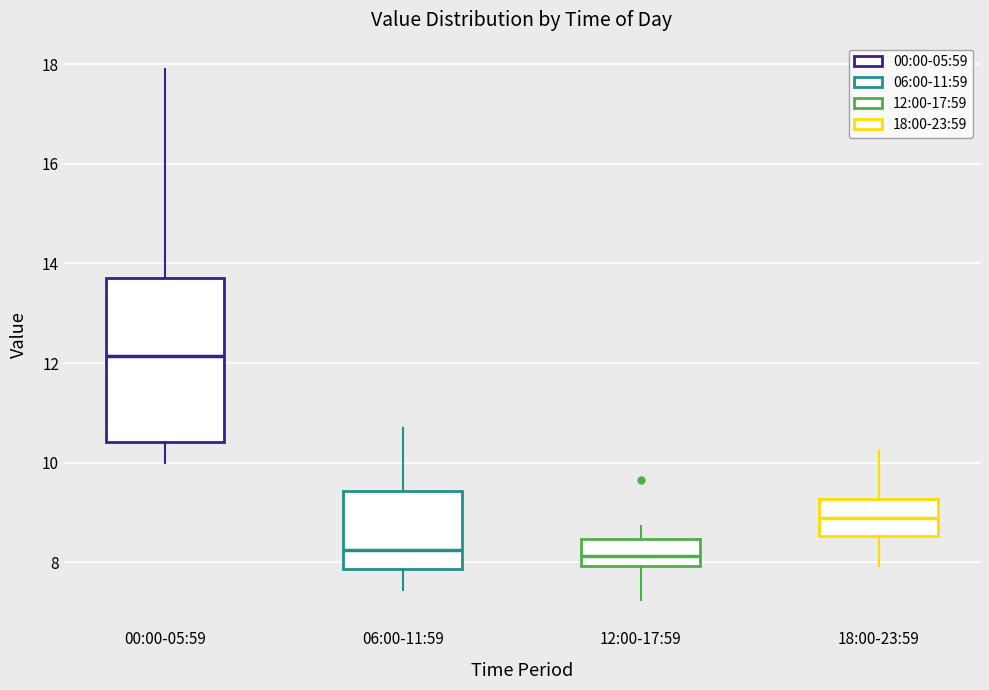

Comparing the boxes themselves (not the whiskers), which one is the tallest?

00:00-05:59